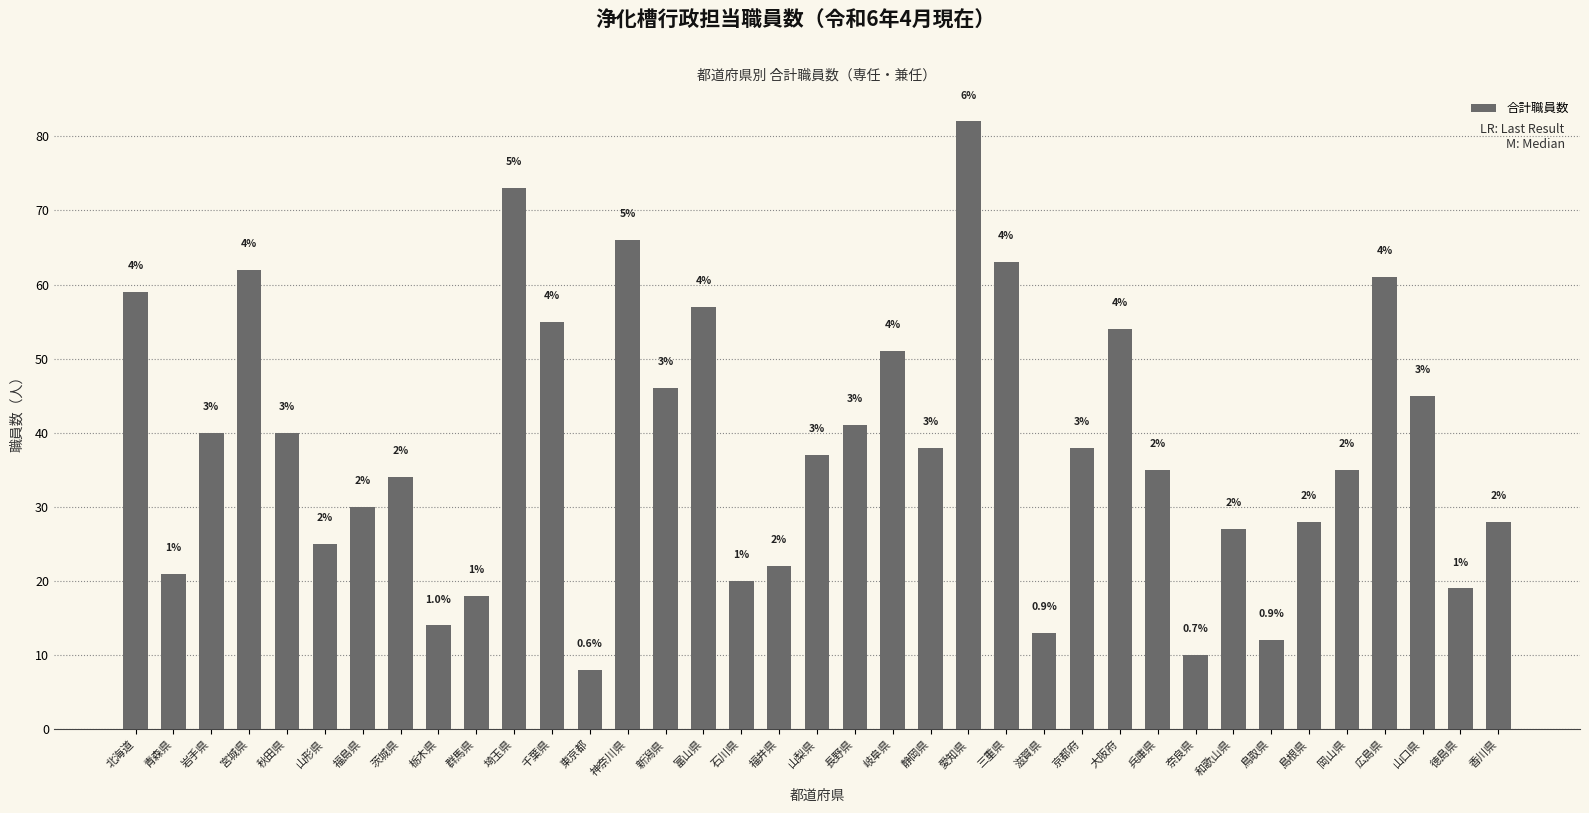

The value at 広島県 is 61. True or false?

True